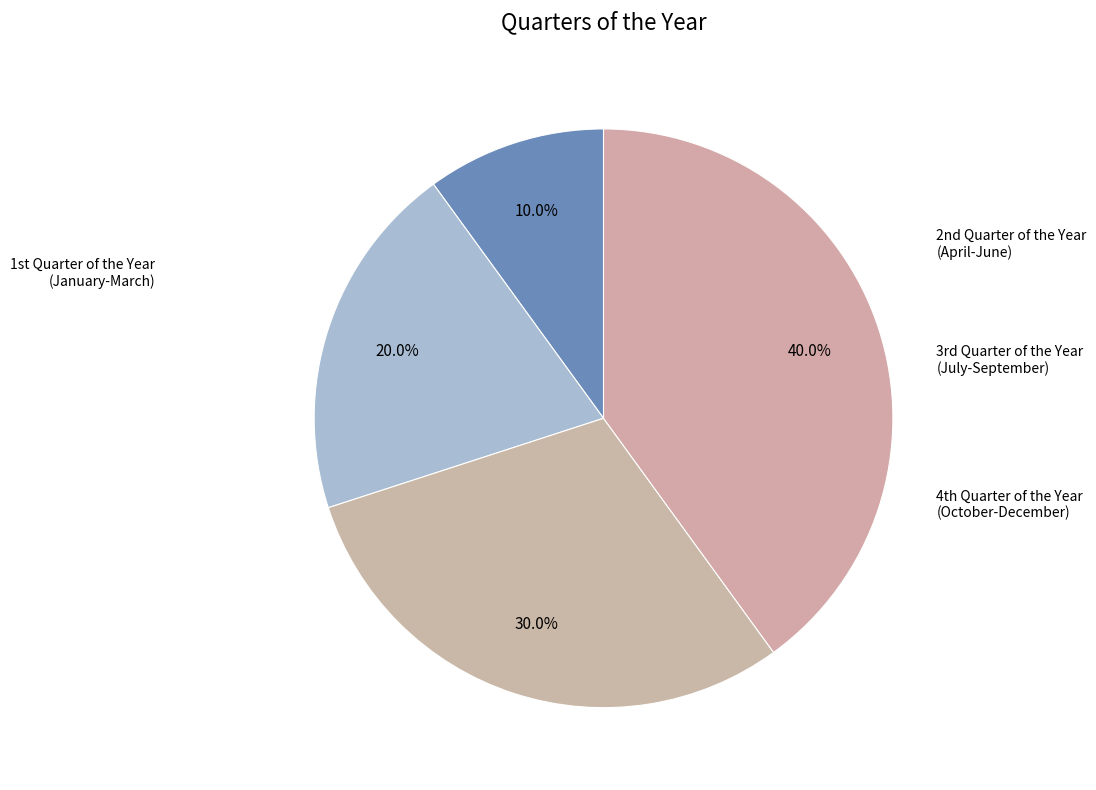

Rank the categories by value from lowest to highest.

1st Quarter of the Year (January-March), 2nd Quarter of the Year (April-June), 3rd Quarter of the Year (July-September), 4th Quarter of the Year (October-December)